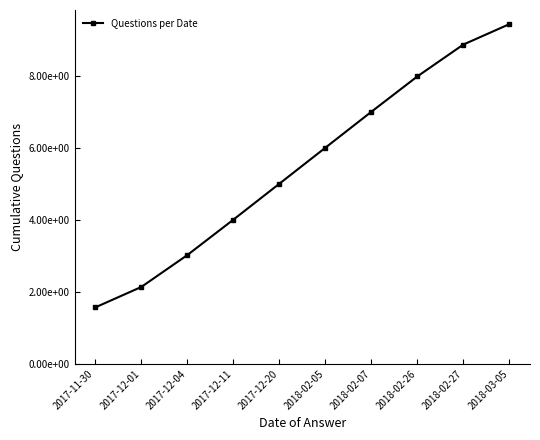

The value at 2018-03-05 is 9.4. True or false?

True